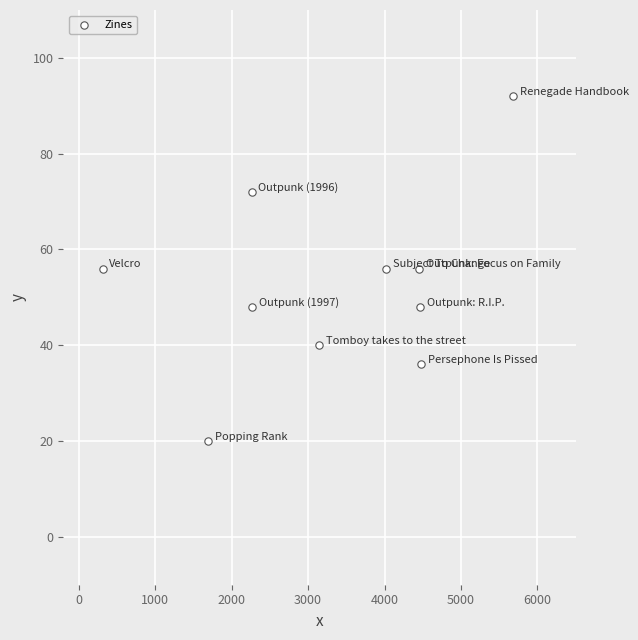

What is the average Y value?

52